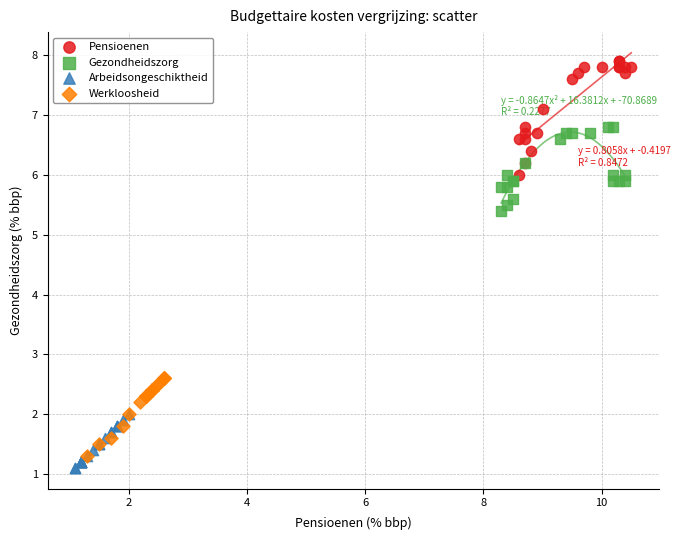

Which series has the widest spread of Y values?

Pensioenen